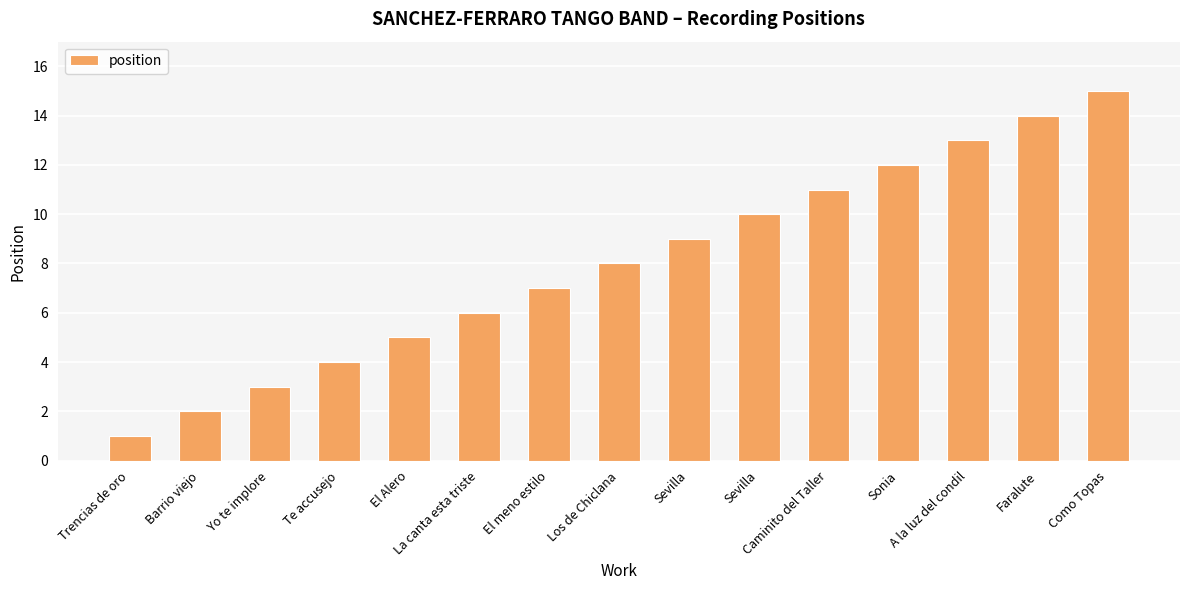

Does the chart contain any negative values?

No